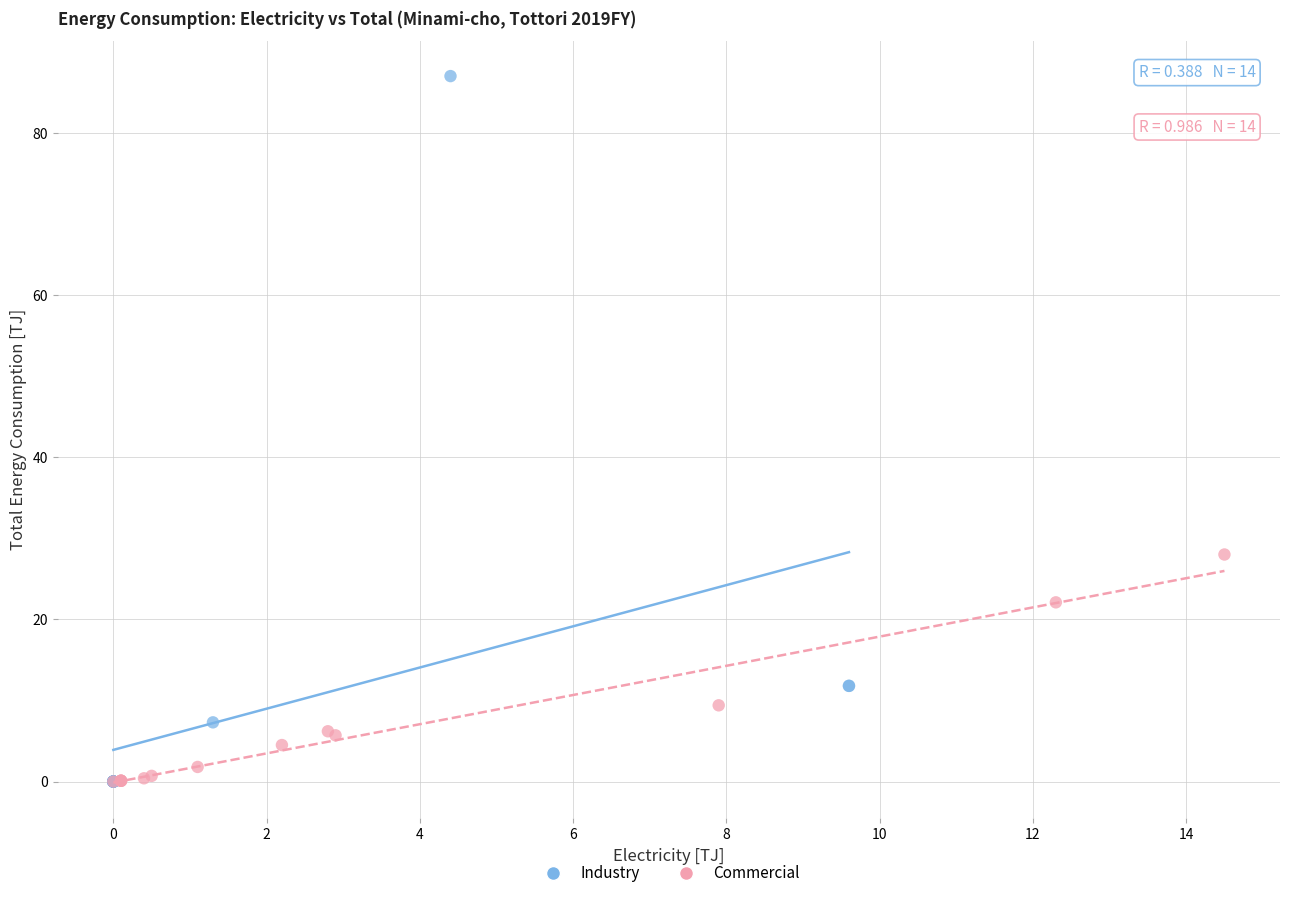

Which series reaches the maximum Y coordinate?

Industry